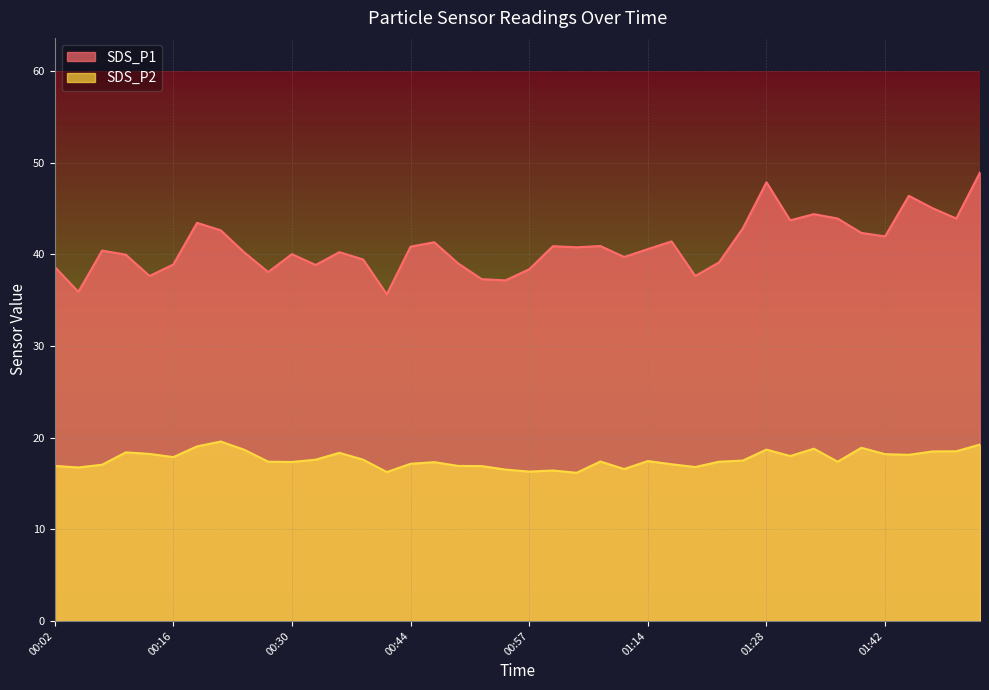

Reading left to right, what are all the values shown in this chart?

SDS_P1: 00:02=38.6	00:05=35.9	00:07=40.4	00:10=40.0	00:13=37.6	00:16=38.9	00:19=43.5	00:21=42.6	00:24=40.2	00:27=38.1	00:30=40.0	00:33=38.9	00:35=40.2	00:38=39.5	00:41=35.6	00:44=40.9	00:46=41.3	00:49=39.0	00:52=37.3	00:55=37.2	00:57=38.4	01:00=40.9	01:03=40.8	01:06=40.9	01:08=39.7	01:14=40.6	01:17=41.4	01:20=37.6	01:23=39.1	01:26=42.8	01:28=47.9	01:31=43.7	01:34=44.4	01:37=43.9	01:39=42.4	01:42=42.0	01:45=46.4	01:48=45.0	01:51=43.9	01:53=49.0
SDS_P2: 00:02=16.9	00:05=16.8	00:07=17.1	00:10=18.4	00:13=18.2	00:16=17.9	00:19=19.1	00:21=19.6	00:24=18.7	00:27=17.4	00:30=17.4	00:33=17.6	00:35=18.4	00:38=17.6	00:41=16.2	00:44=17.1	00:46=17.3	00:49=16.9	00:52=16.9	00:55=16.5	00:57=16.3	01:00=16.4	01:03=16.2	01:06=17.4	01:08=16.6	01:14=17.4	01:17=17.1	01:20=16.8	01:23=17.4	01:26=17.5	01:28=18.7	01:31=18.0	01:34=18.8	01:37=17.4	01:39=18.9	01:42=18.2	01:45=18.1	01:48=18.5	01:51=18.5	01:53=19.2